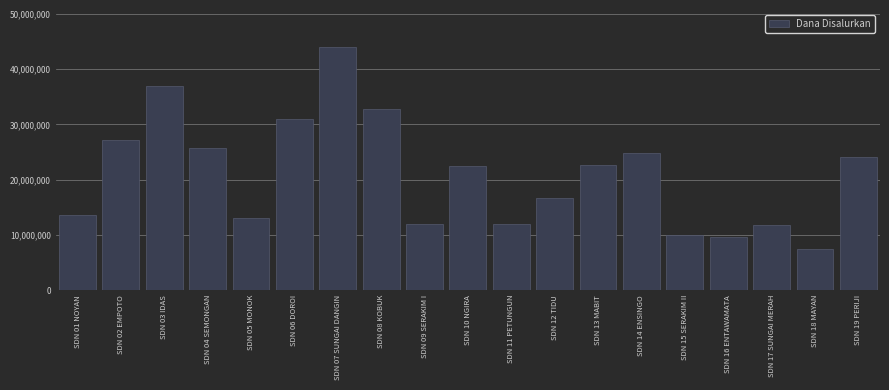

Reading left to right, extract all data points from this chart.

13500000	27225000	36900000	25650000	13050000	31050000	44100000	32850000	11925000	22500000	11925000	16650000	22725000	24750000	9900000	9675000	11700000	7425000	24075000